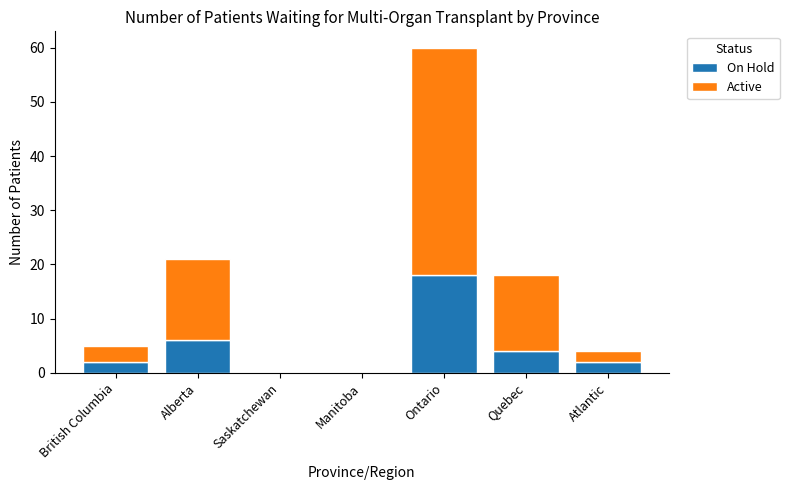

Where is On Hold nearest to the value 9?

Alberta